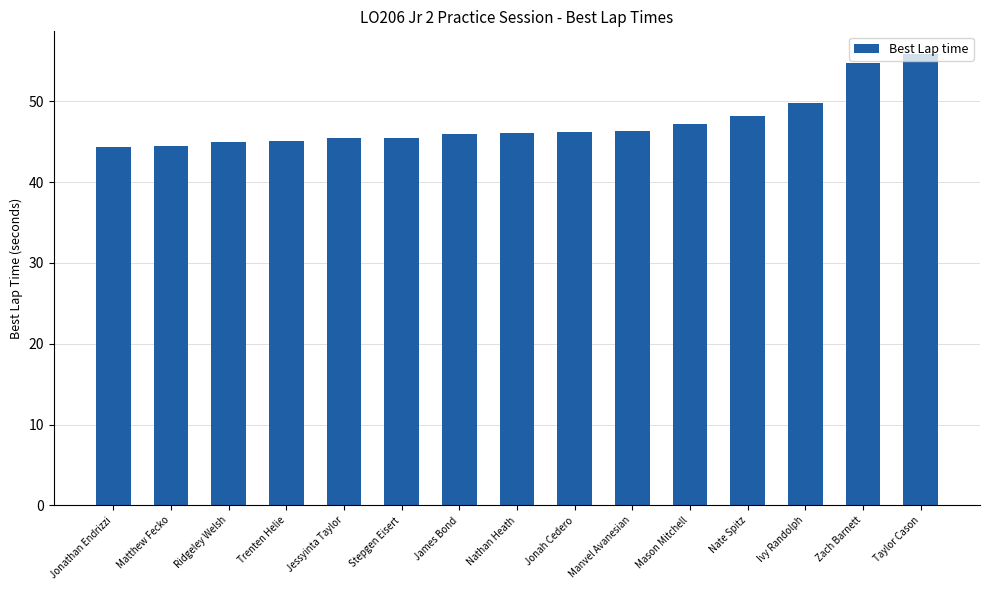

What value does the data have at Ivy Randolph?

49.8